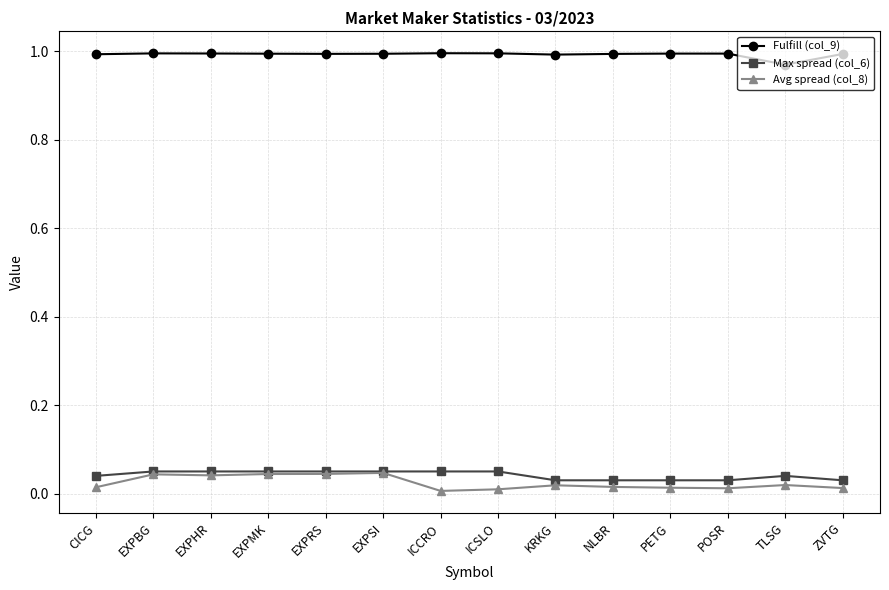

What is the label of the 12th point from the right?

EXPHR